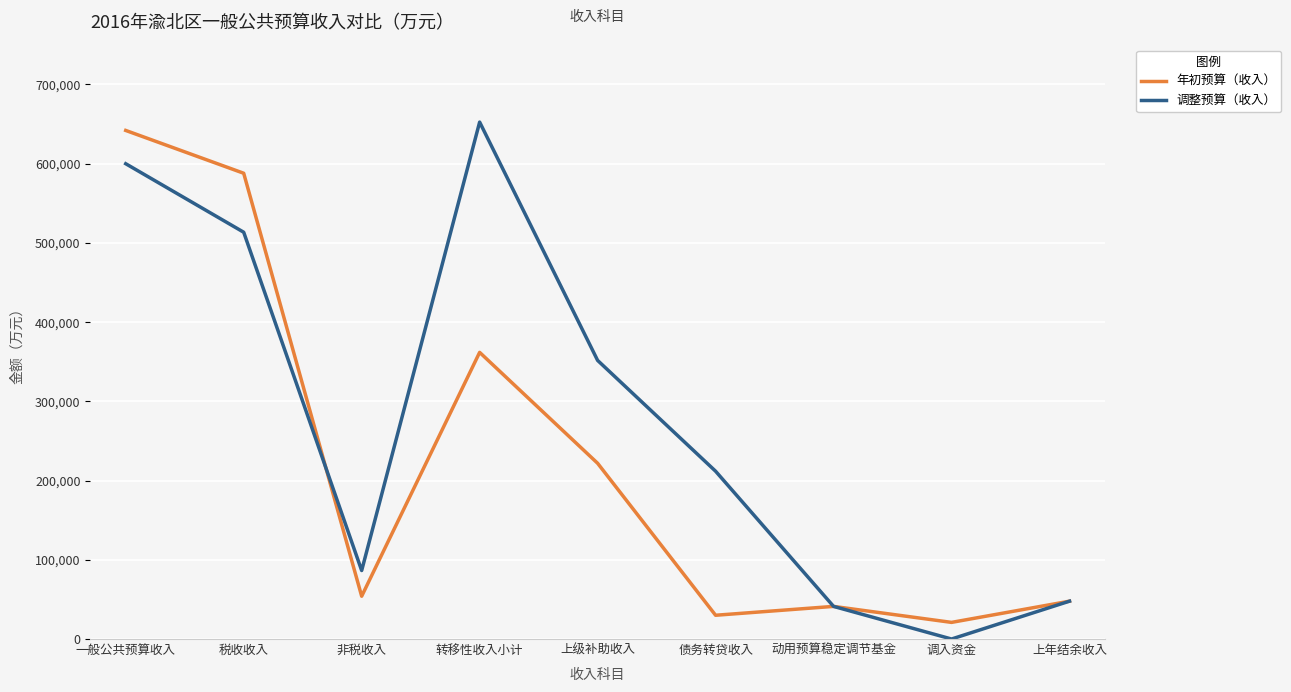

List the series in order of their overall mean, lowest first.

年初预算（收入）, 调整预算（收入）